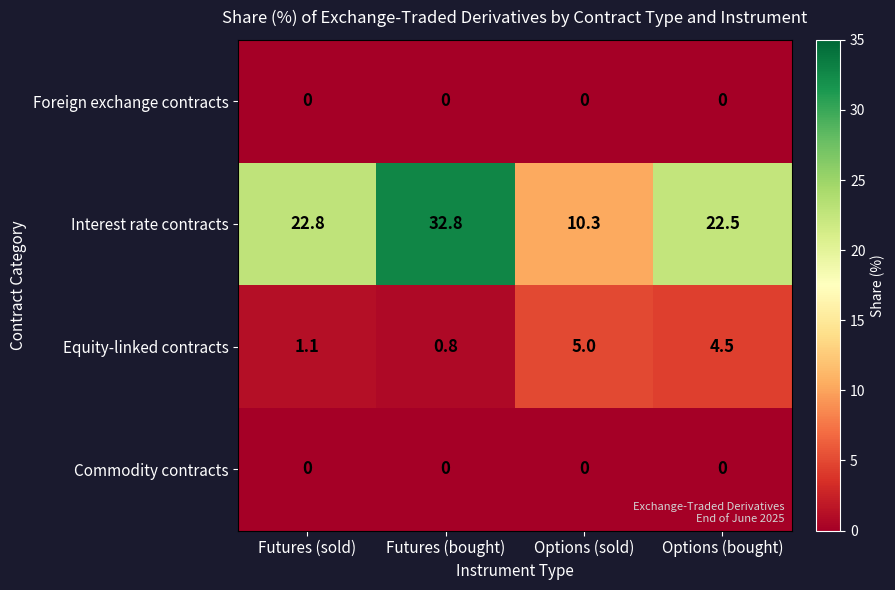

Reading left to right, extract all data points from this chart.

Foreign exchange contracts: Futures (sold)=0.0	Futures (bought)=0.0	Options (sold)=0.0	Options (bought)=0.0
Interest rate contracts: Futures (sold)=22.8	Futures (bought)=32.8	Options (sold)=10.3	Options (bought)=22.5
Equity-linked contracts: Futures (sold)=1.1	Futures (bought)=0.8	Options (sold)=5.0	Options (bought)=4.5
Commodity contracts: Futures (sold)=0.0	Futures (bought)=0.0	Options (sold)=0.0	Options (bought)=0.0